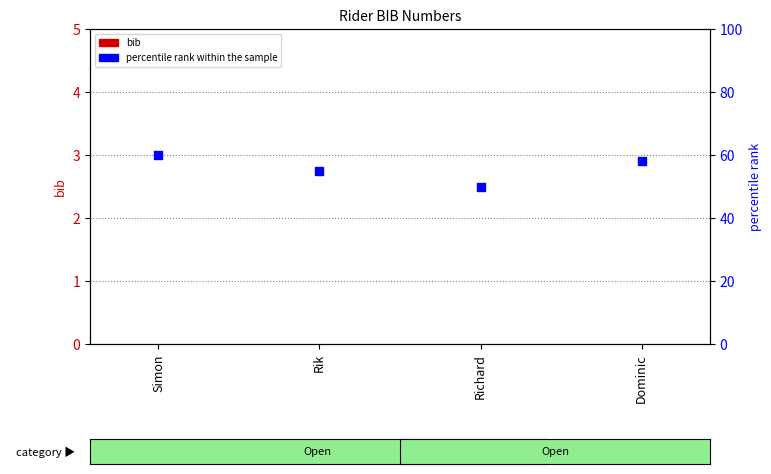

Which series reaches the minimum Y coordinate?

bib